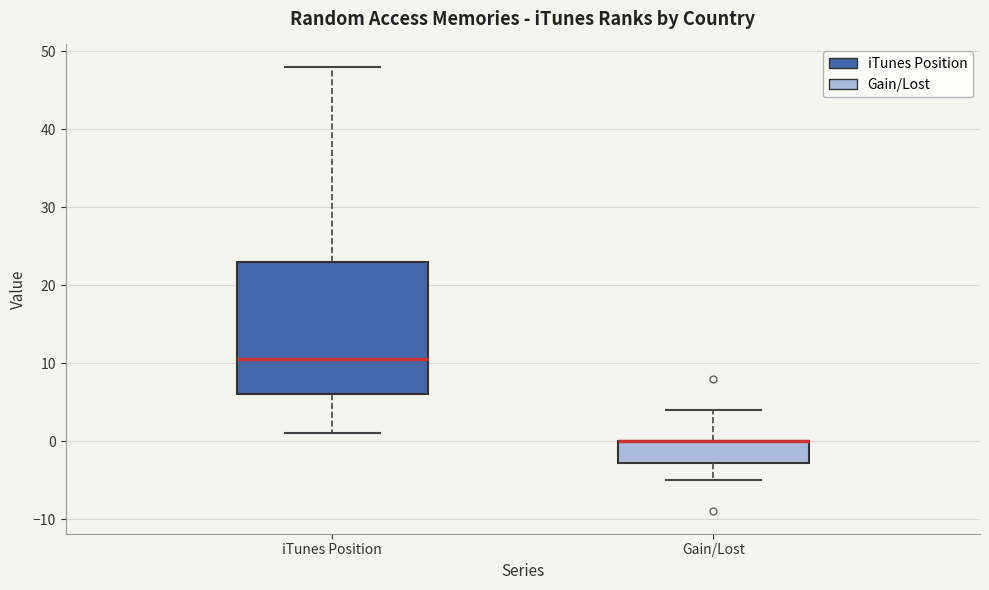

Reading left to right, transcribe this box plot: for each box, give where its median line is, the range the box spans, and where its two whiskers end, as read against the y-axis. The values are not printed on the chart, so give them approximately, as read against the axis.

iTunes Position: median 11, box 6 to 23, whiskers 1 to 48
Gain/Lost: median 0 (drawn on the box's upper edge), box -3 to 0, whiskers -5 to 4